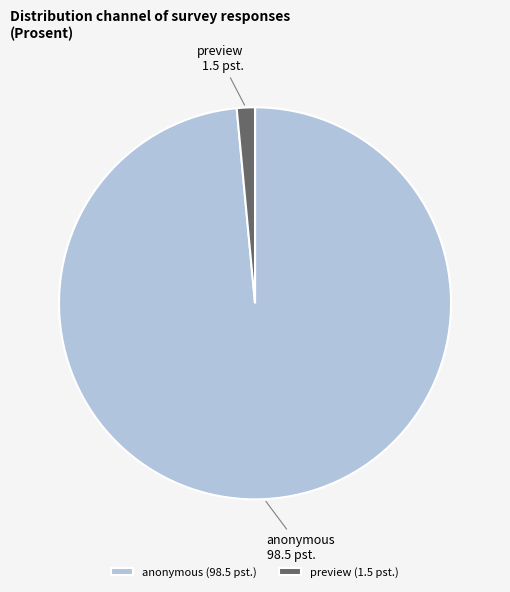

True or false: anonymous accounts for 99% of the total.

True